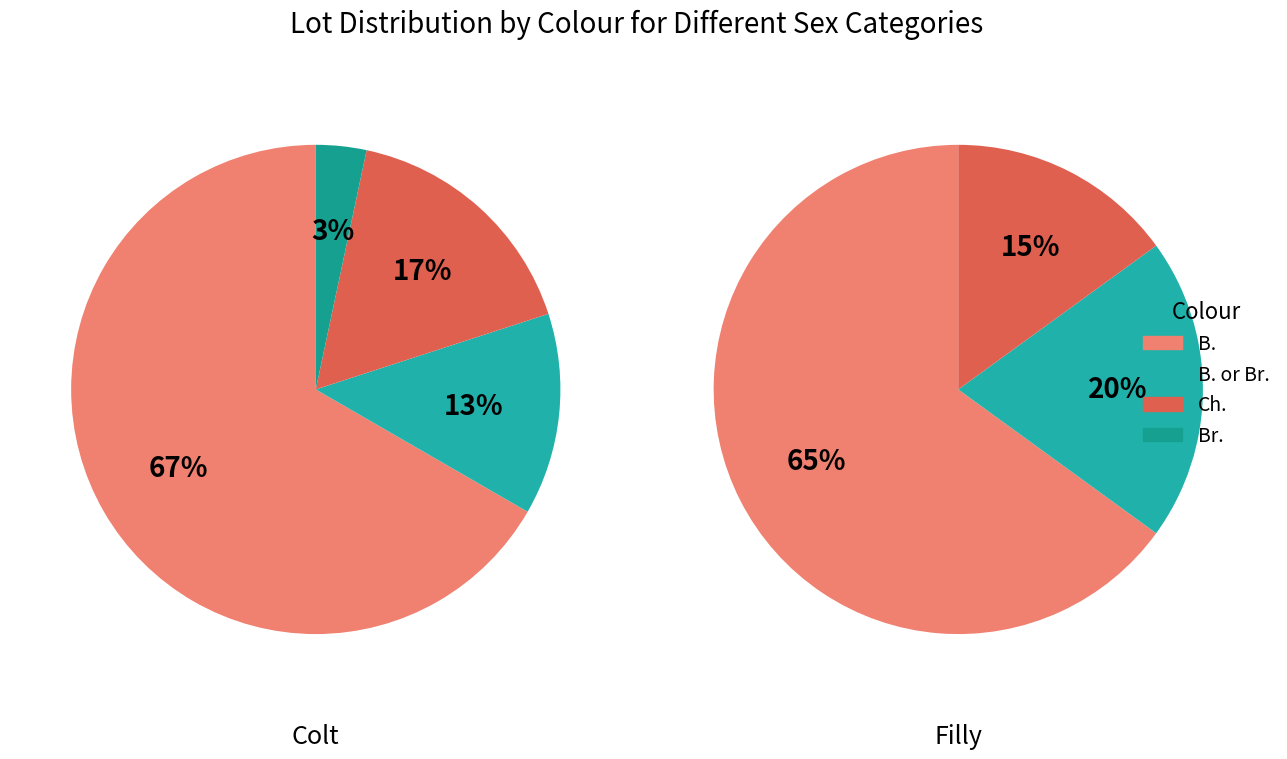

The Ch. slice represents 30% of the pie. True or false?

False